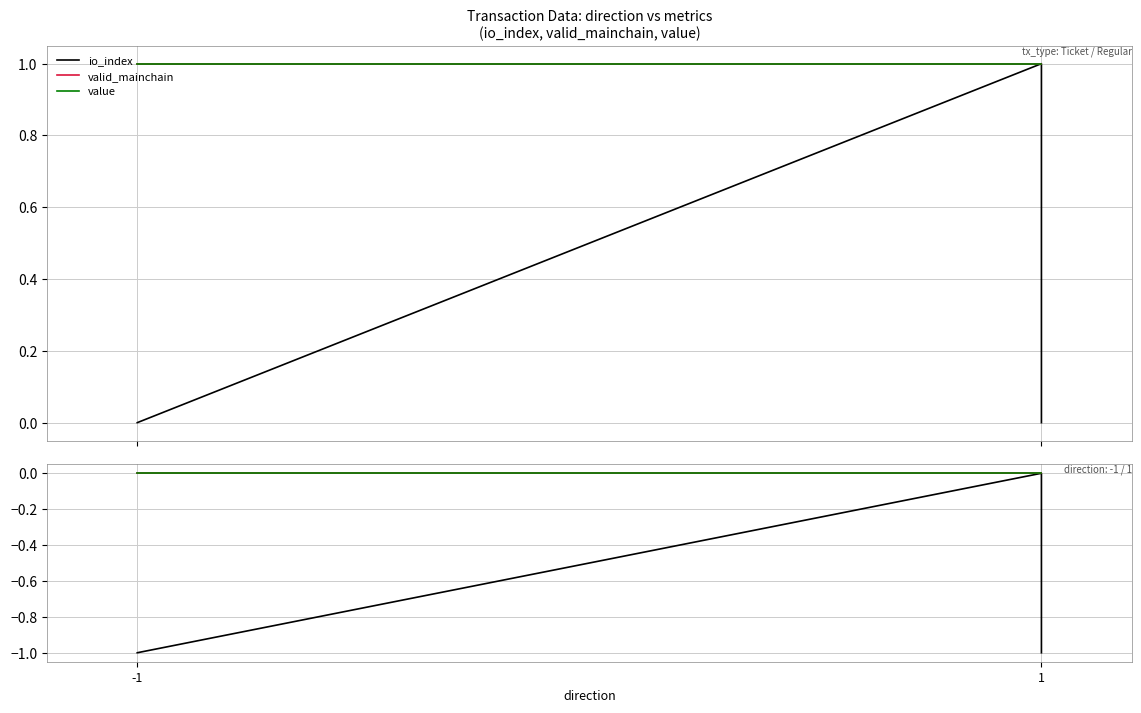

The value series shows 0 at 1. True or false?

True